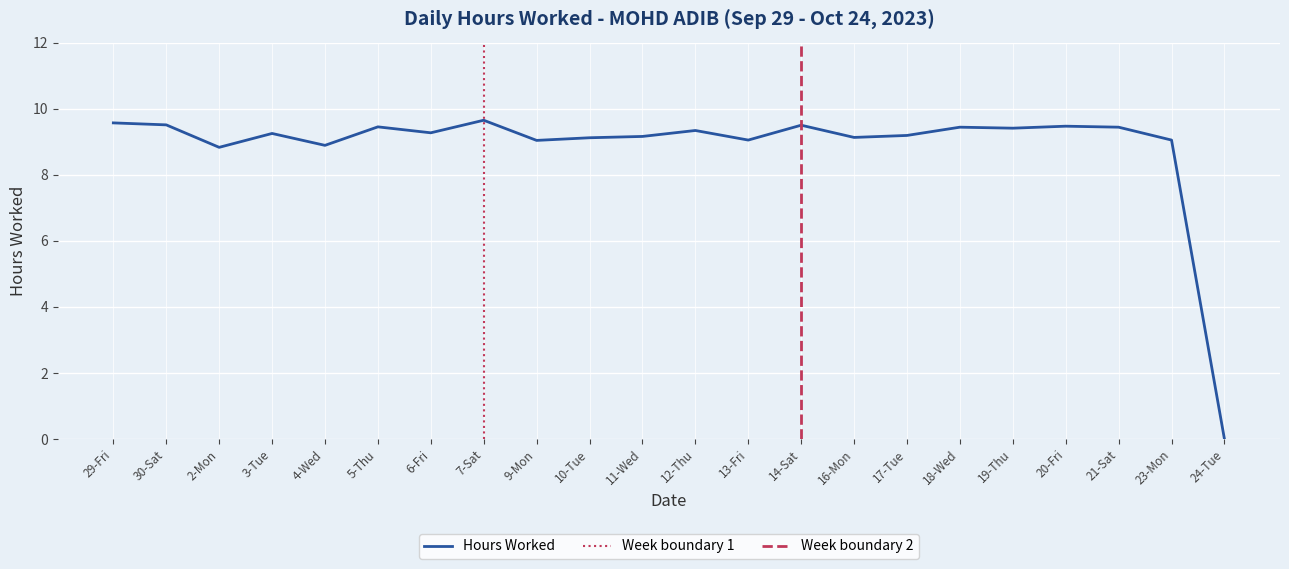

What is the sum of the values at 30-Sat and 3-Tue?

18.8